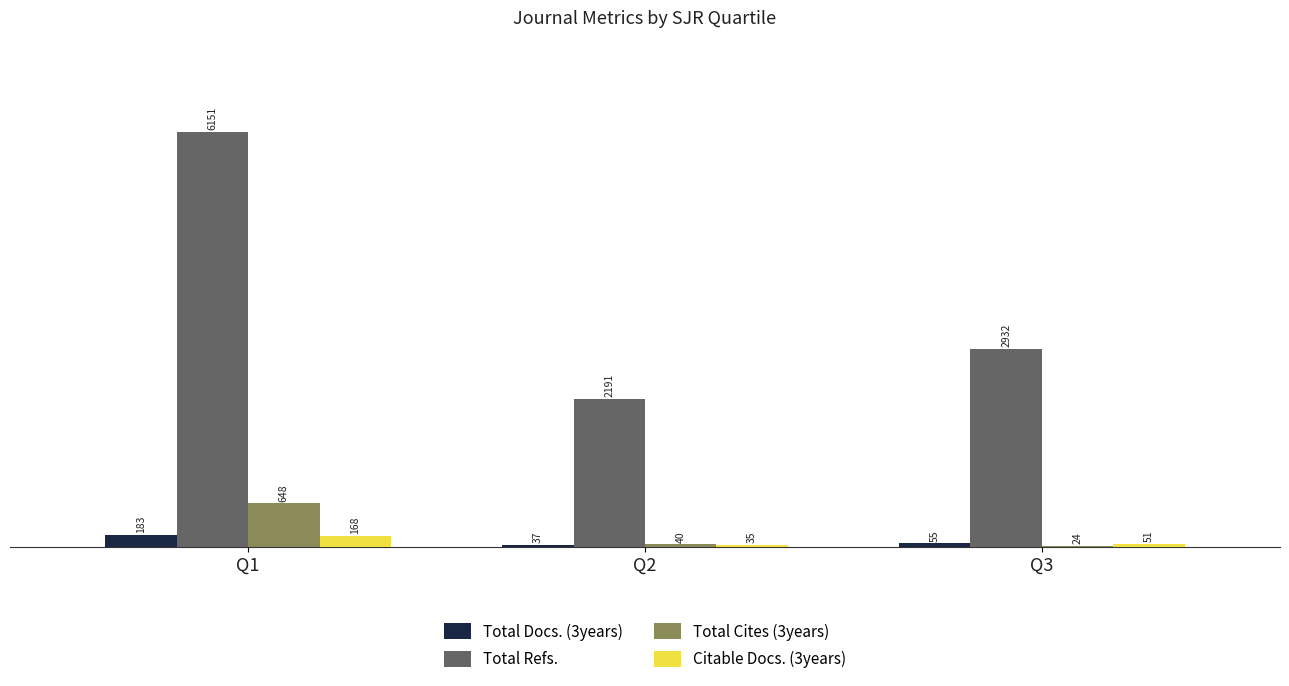

Which series changed the most between Q1 and Q2?

Total Refs.